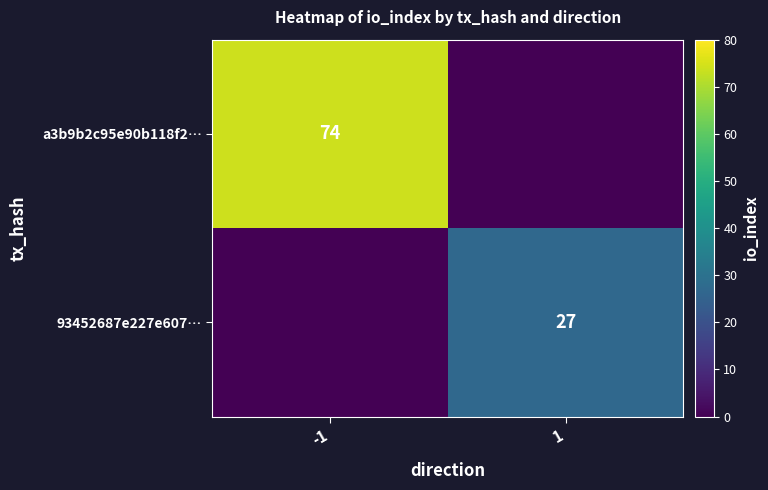

Is it true that 93452687e227e607… equals 27 at 1?

True